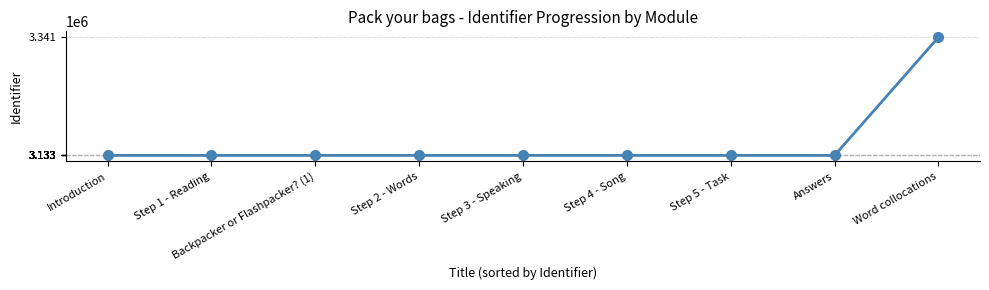

What is the greatest value displayed?

3341044